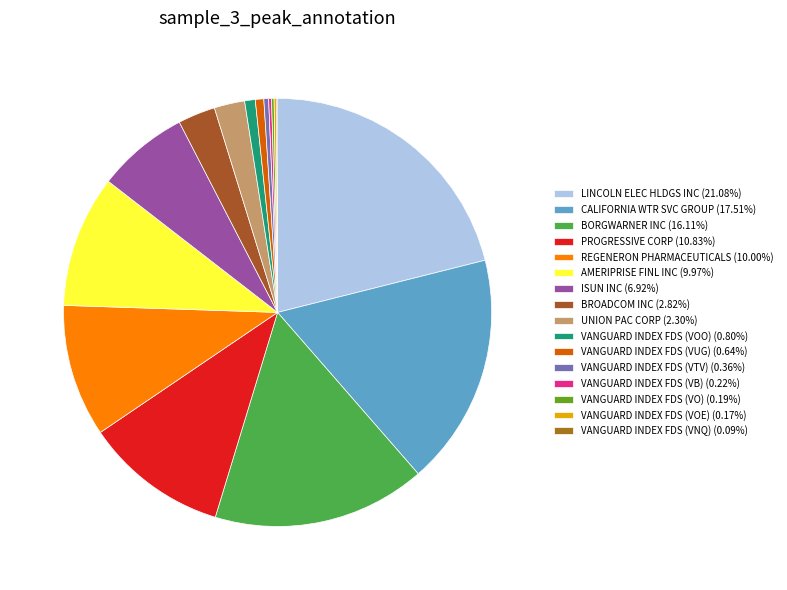

Which category has the smallest portion of the pie?

VANGUARD INDEX FDS (VNQ)